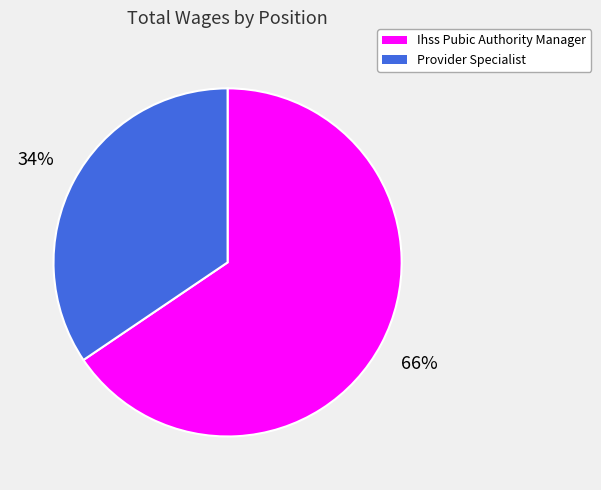

Is it true that Ihss Pubic Authority Manager is 66% of the pie?

True